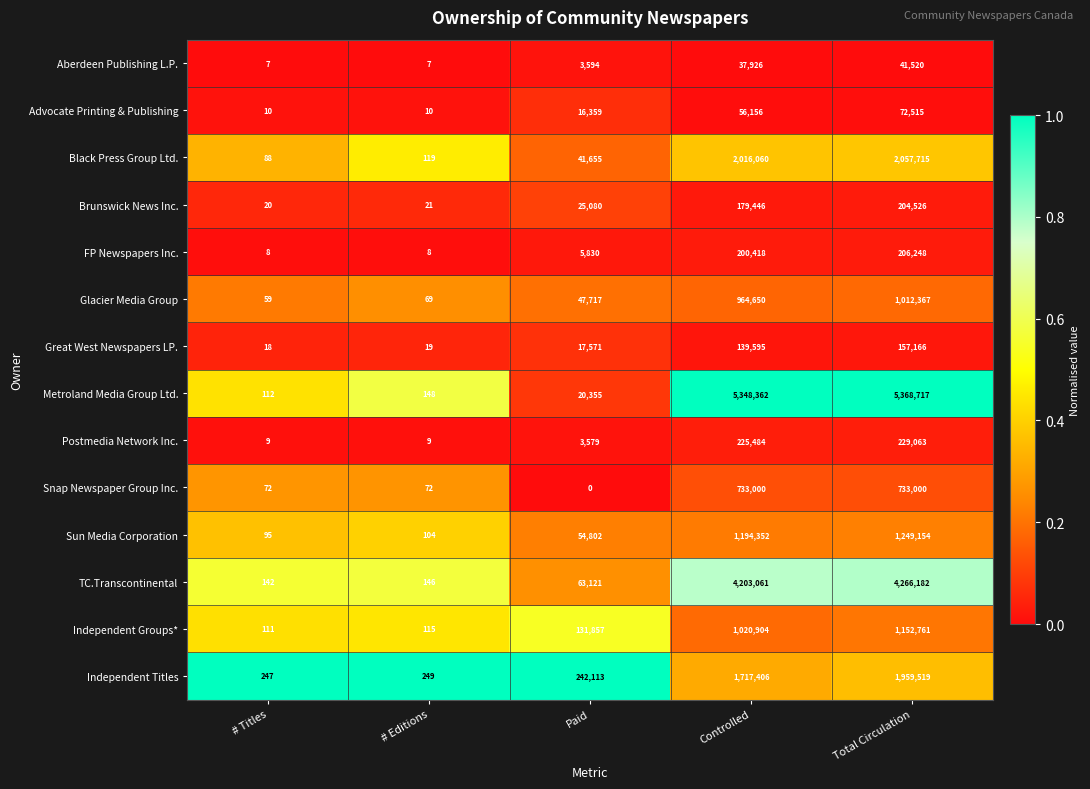

At which category is the sum across all series the highest?

Total Circulation